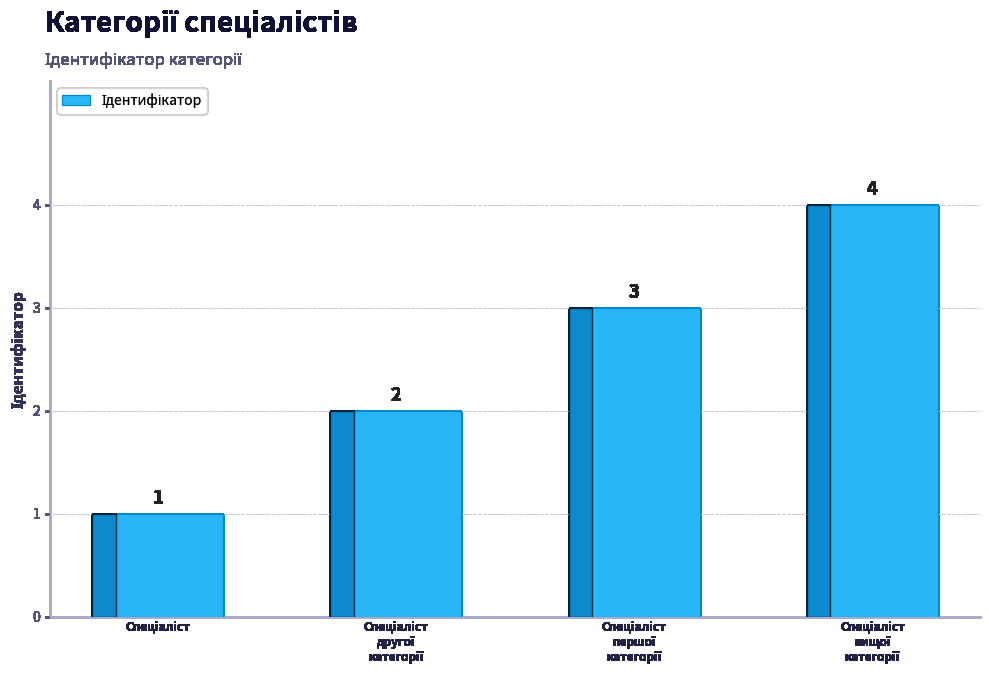

Count the values in the range 2 to 4.

3